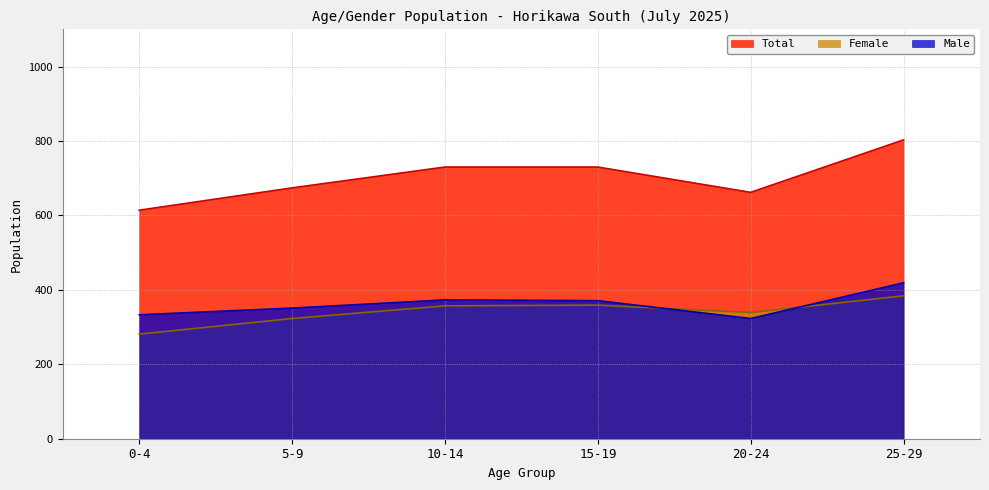

What is the approximate value of Male at 20-24, to the nearest 5?

325